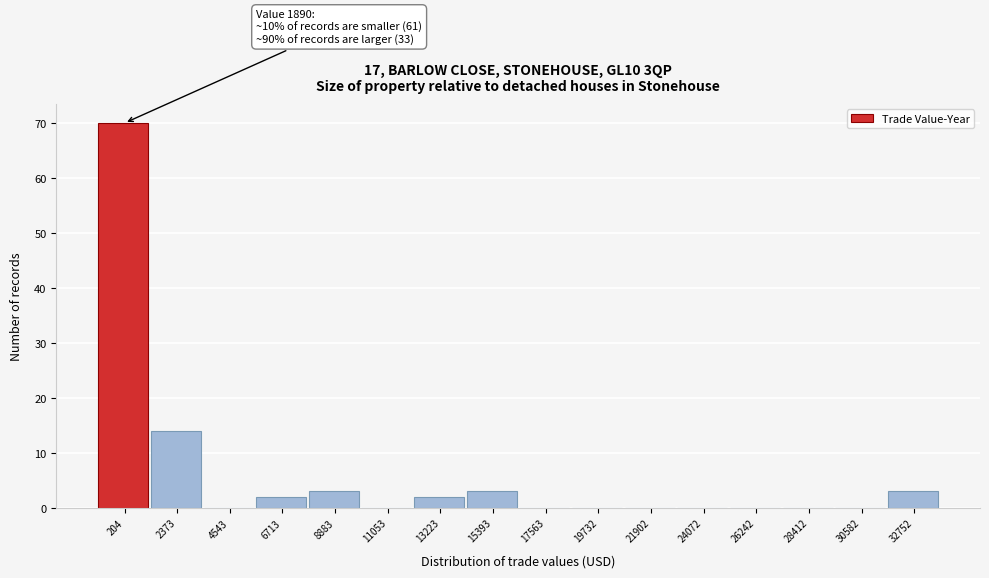

Reading left to right, extract all data points from this chart.

204=70	2373=14	4543=0	6713=2	8883=3	11053=0	13223=2	15393=3	17563=0	19732=0	21902=0	24072=0	26242=0	28412=0	30582=0	32752=3